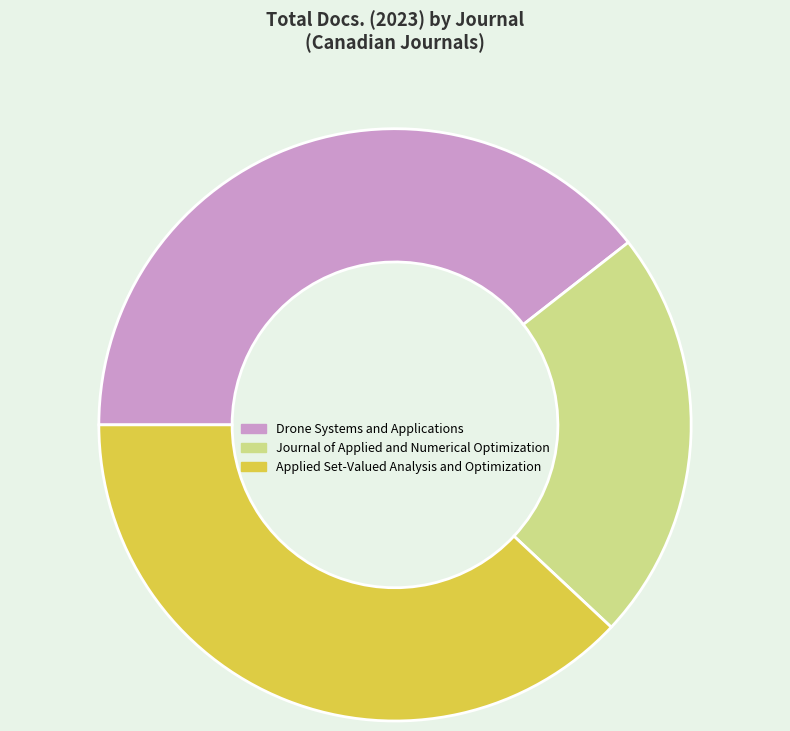

Does Applied Set-Valued Analysis and Optimization represent more than half of the total?

No